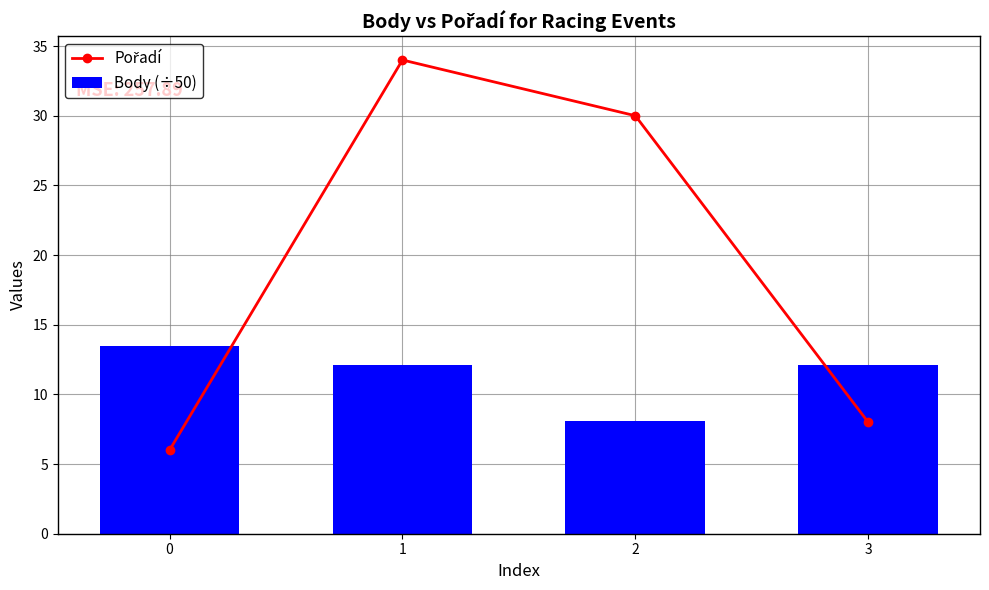

The value of Pořadí at 1 is 34.0. True or false?

True